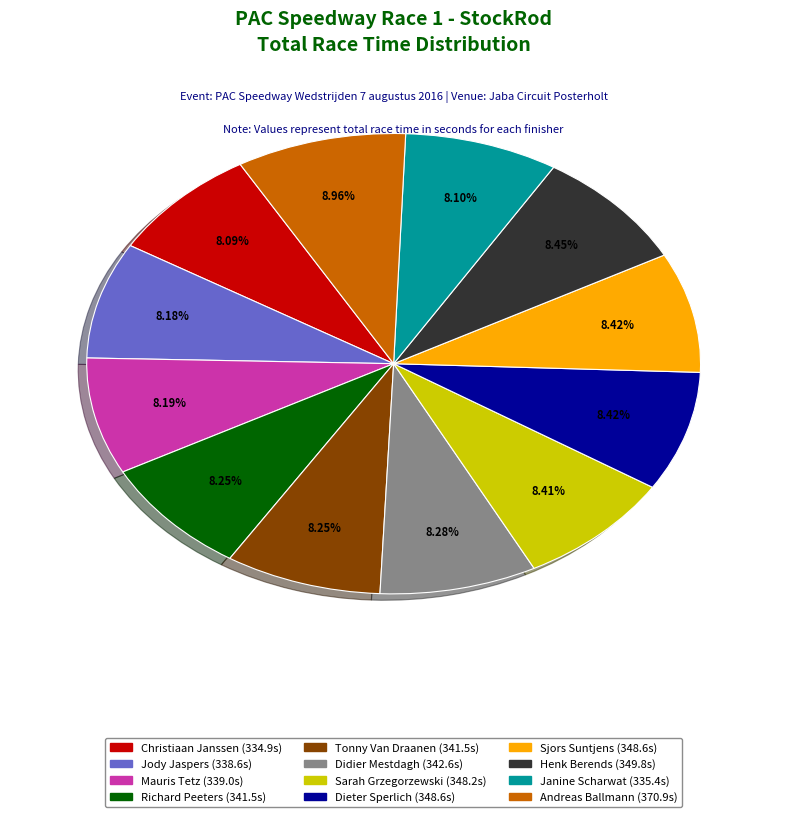

To the nearest percent, what percentage of the pie is Sjors Suntjens?

8%